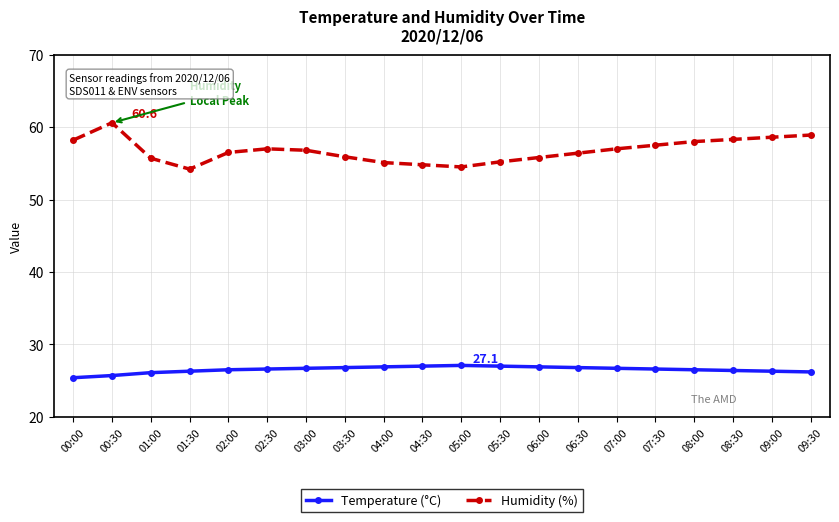

What is the difference between the highest and lowest values at 00:30?

34.9